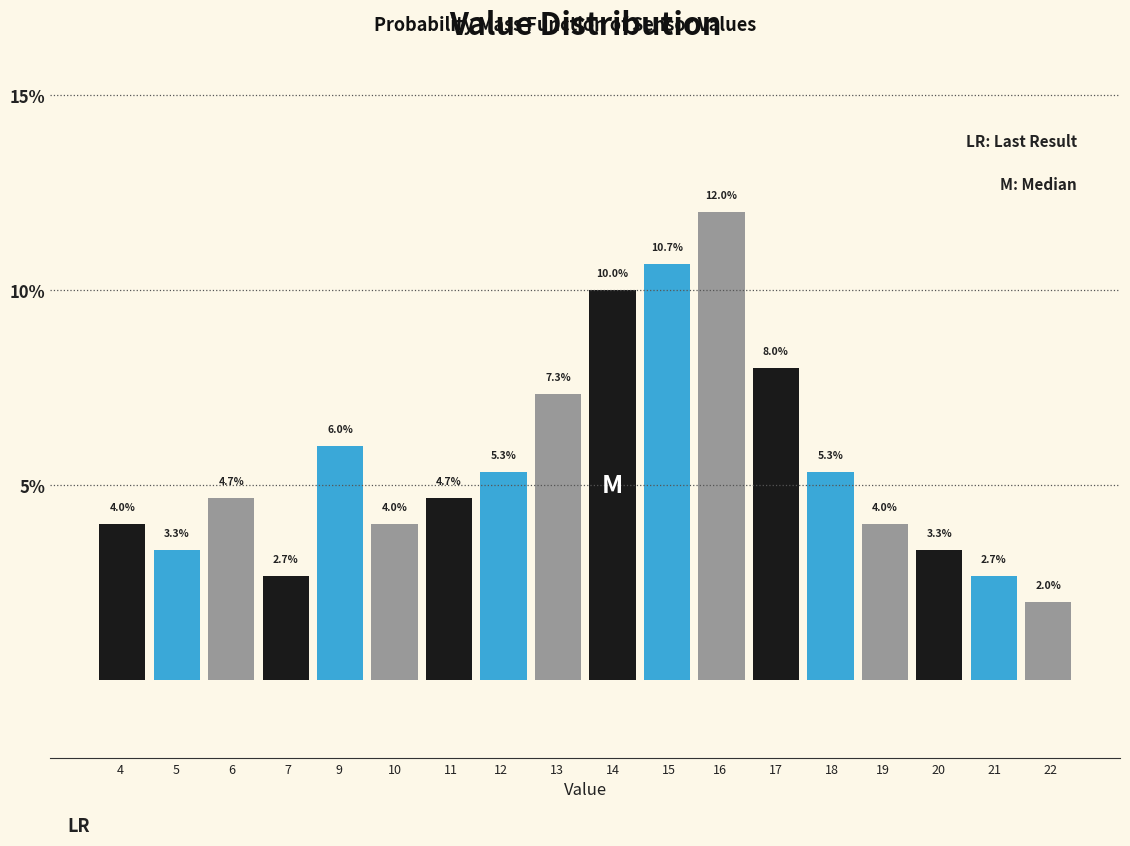

Reading left to right, list all the values displayed in this chart.

4=4.0	5=3.3	6=4.7	7=2.7	9=6.0	10=4.0	11=4.7	12=5.3	13=7.3	14=10.0	15=10.7	16=12.0	17=8.0	18=5.3	19=4.0	20=3.3	21=2.7	22=2.0